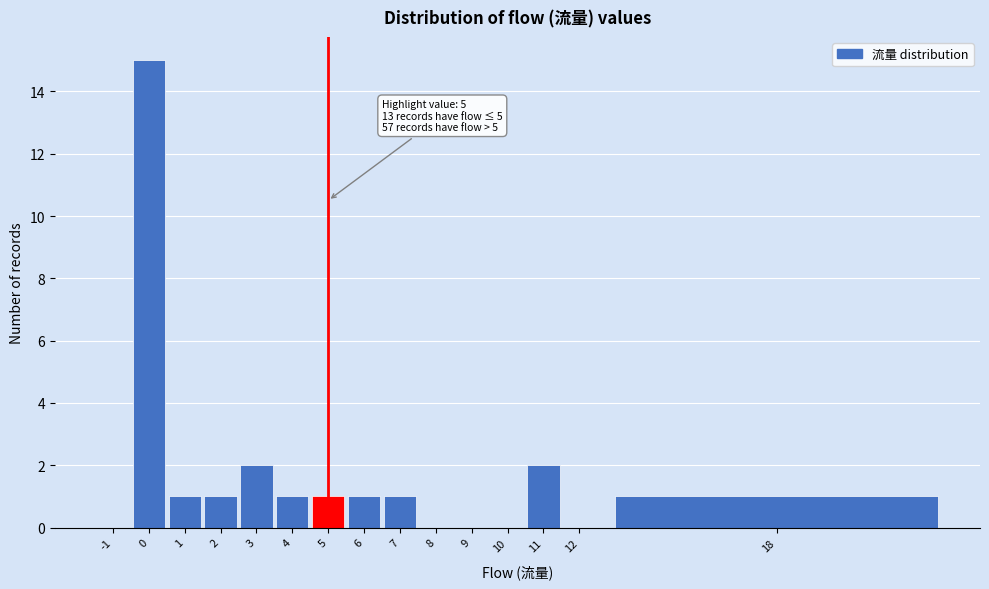

Reading right to left, extract all data points from this chart.

18=1	12=0	11=2	10=0	9=0	8=0	7=1	6=1	5=1	4=1	3=2	2=1	1=1	0=15	-1=0